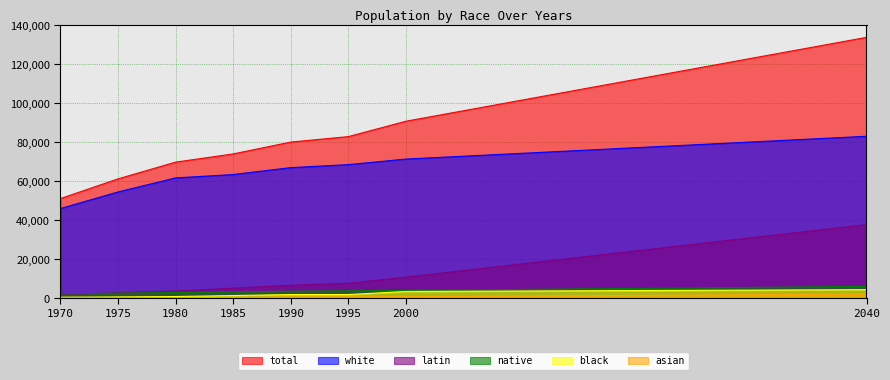

Is it true that white equals 82681 at 1975?

False